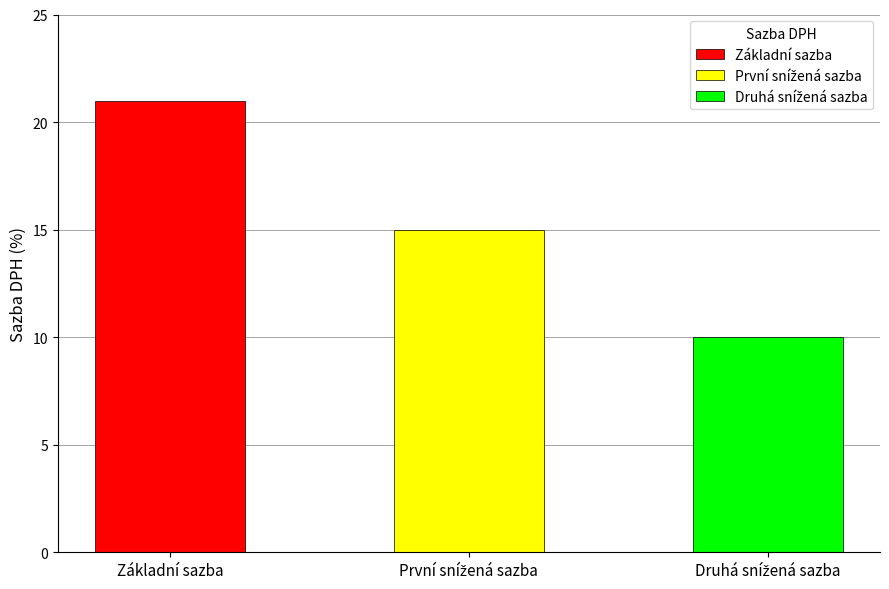

What is the difference between the maximum and minimum values?

11